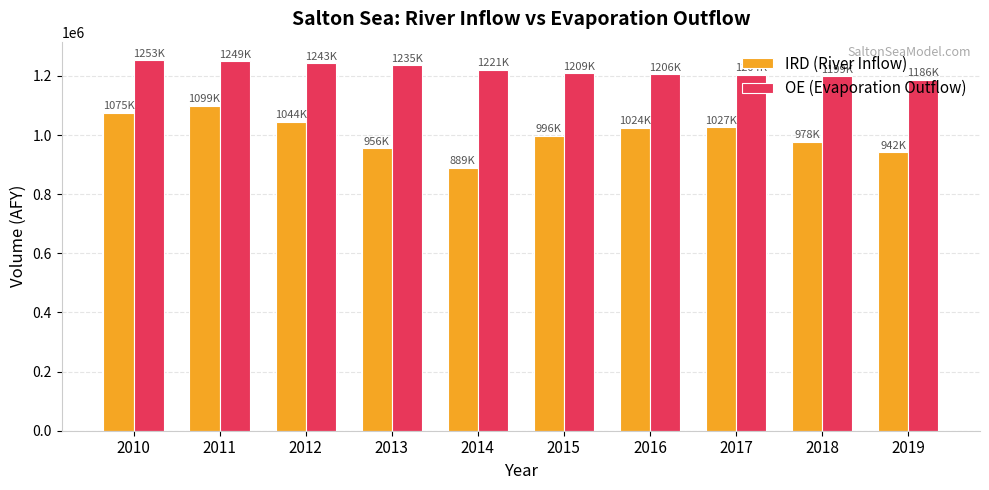

What is the difference between the IRD (River Inflow) values at 2010 and 2016?

50861